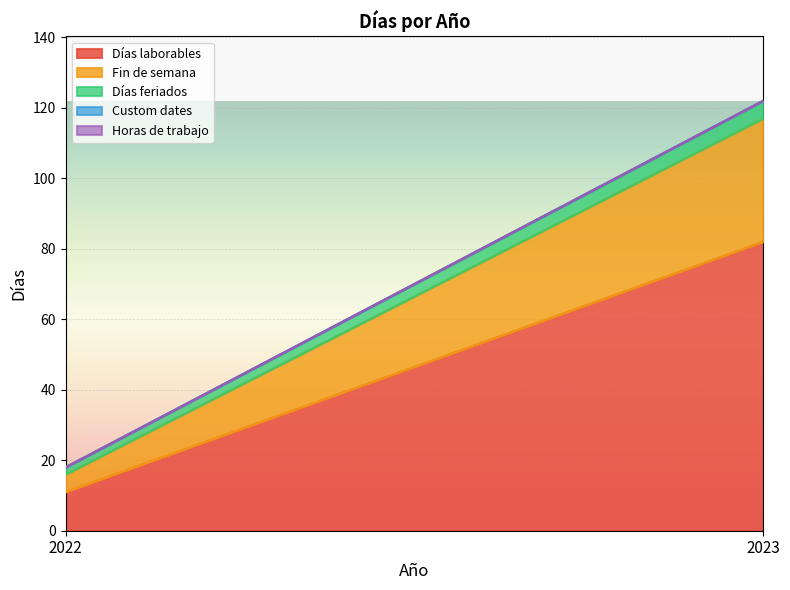

What is the value of the Días laborables point at the 2nd from the left?

82